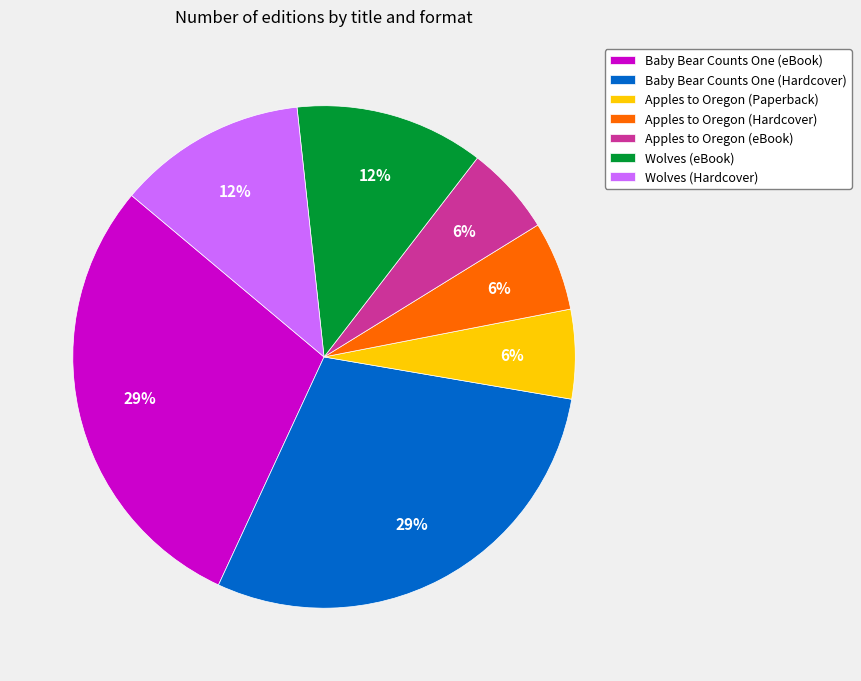

To the nearest percent, what percentage of the pie is Baby Bear Counts One (eBook)?

29%